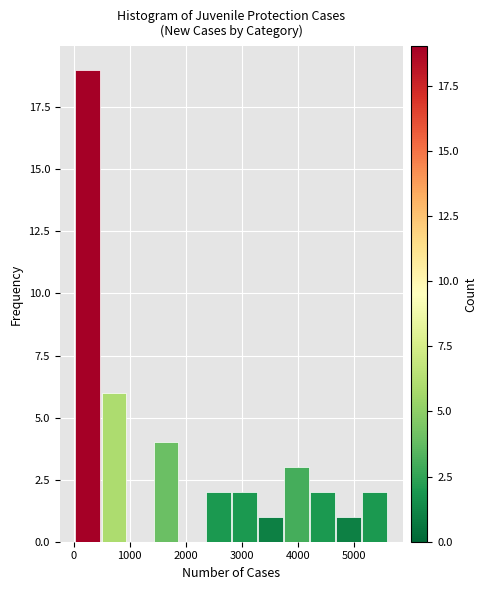

Which range on the x-axis has the tallest bar?

0 to 500